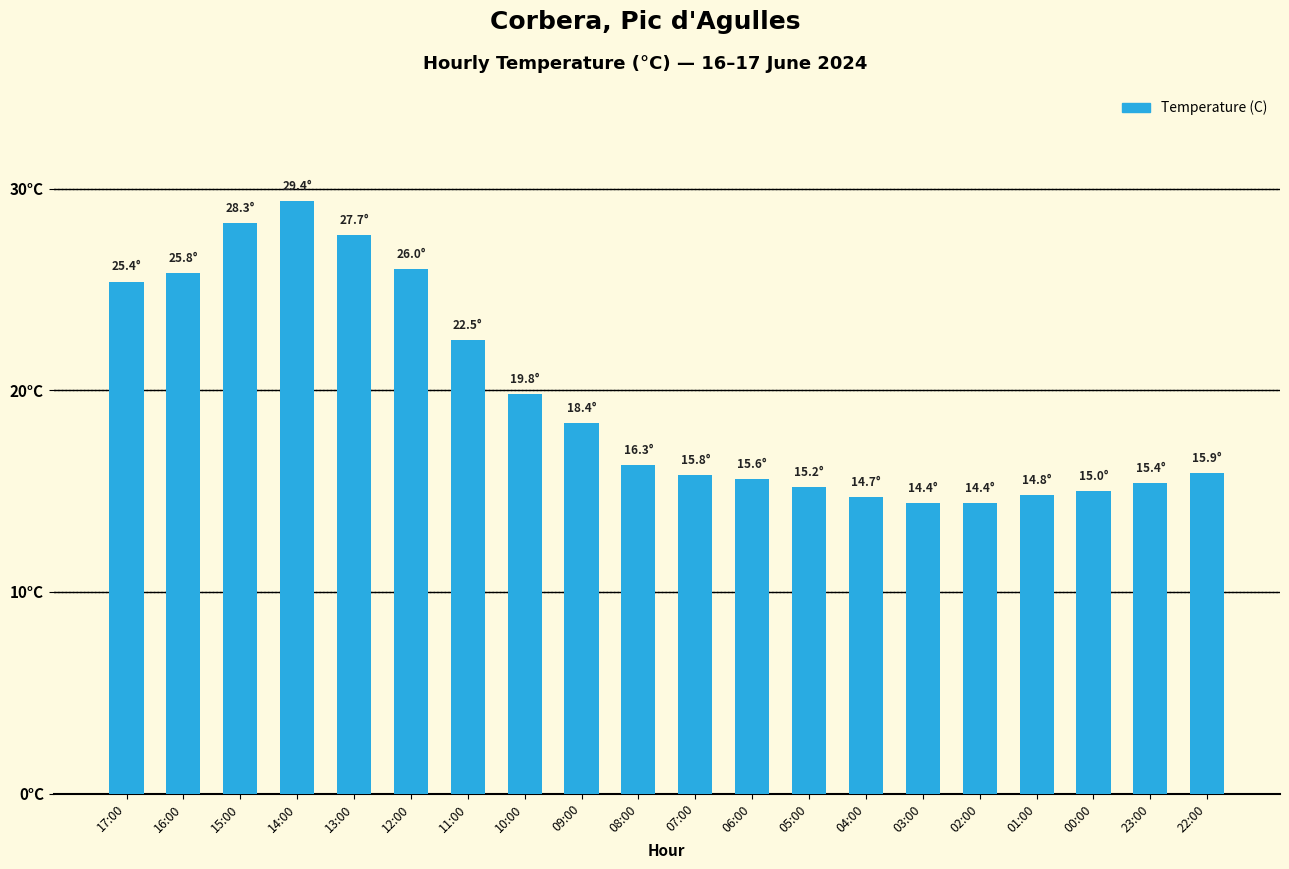

What is the label of the 1st bar from the left?

17:00